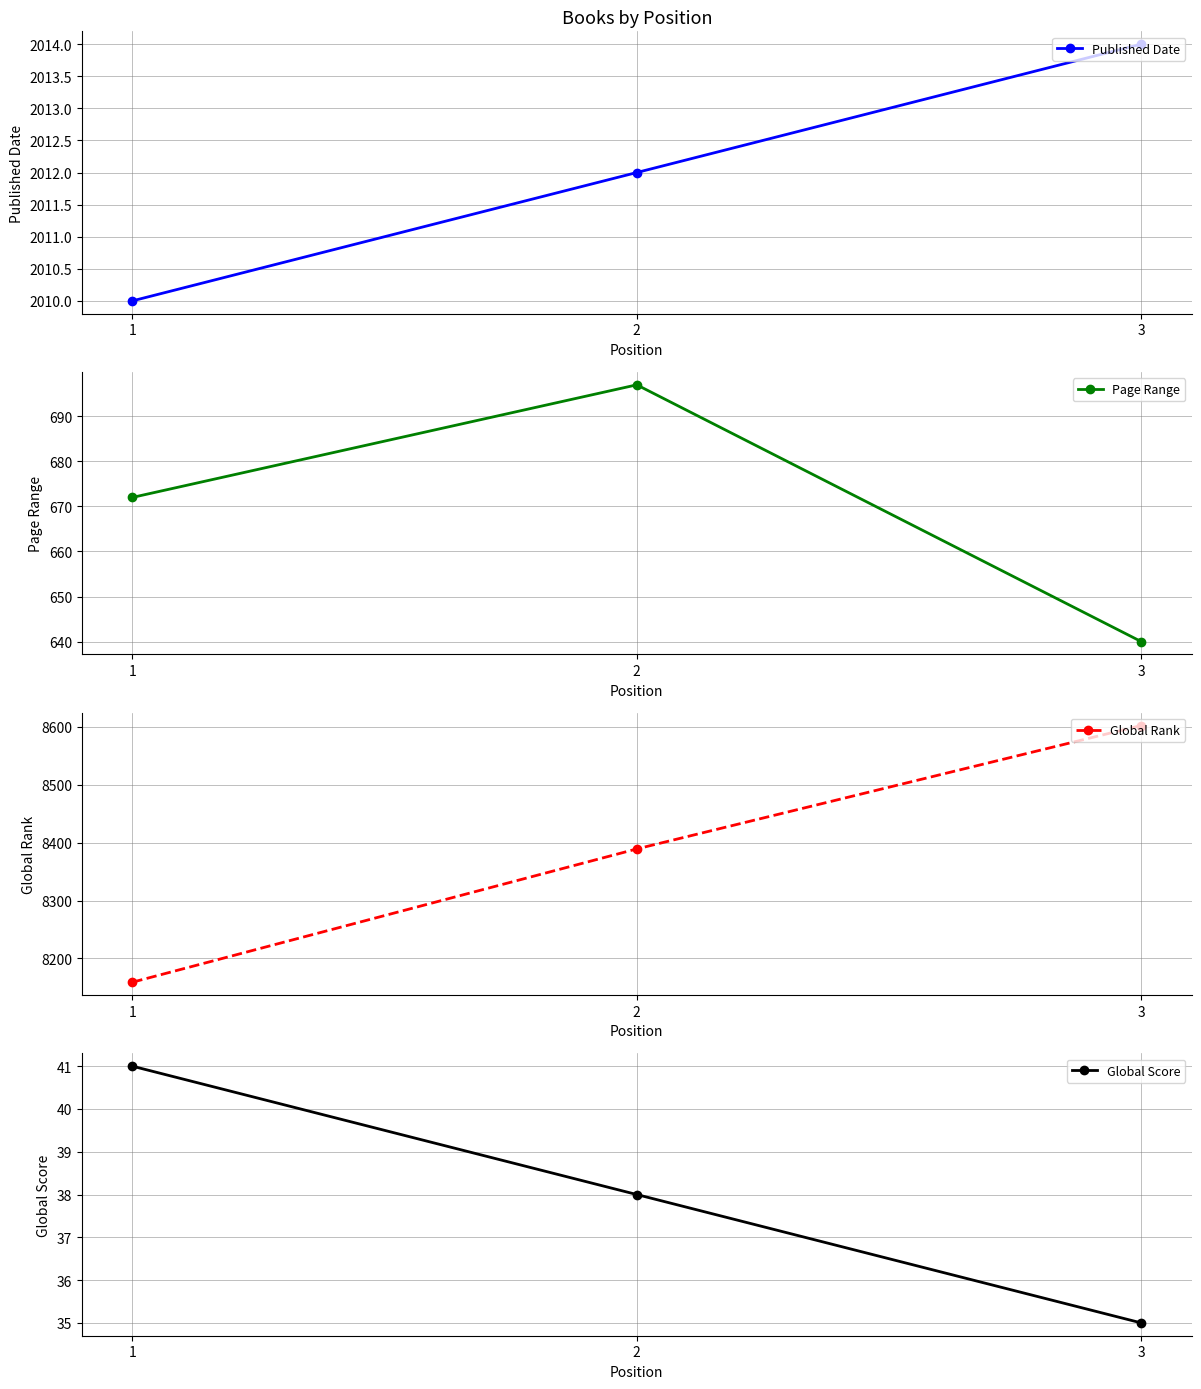

Does the chart have visible grid lines?

Yes